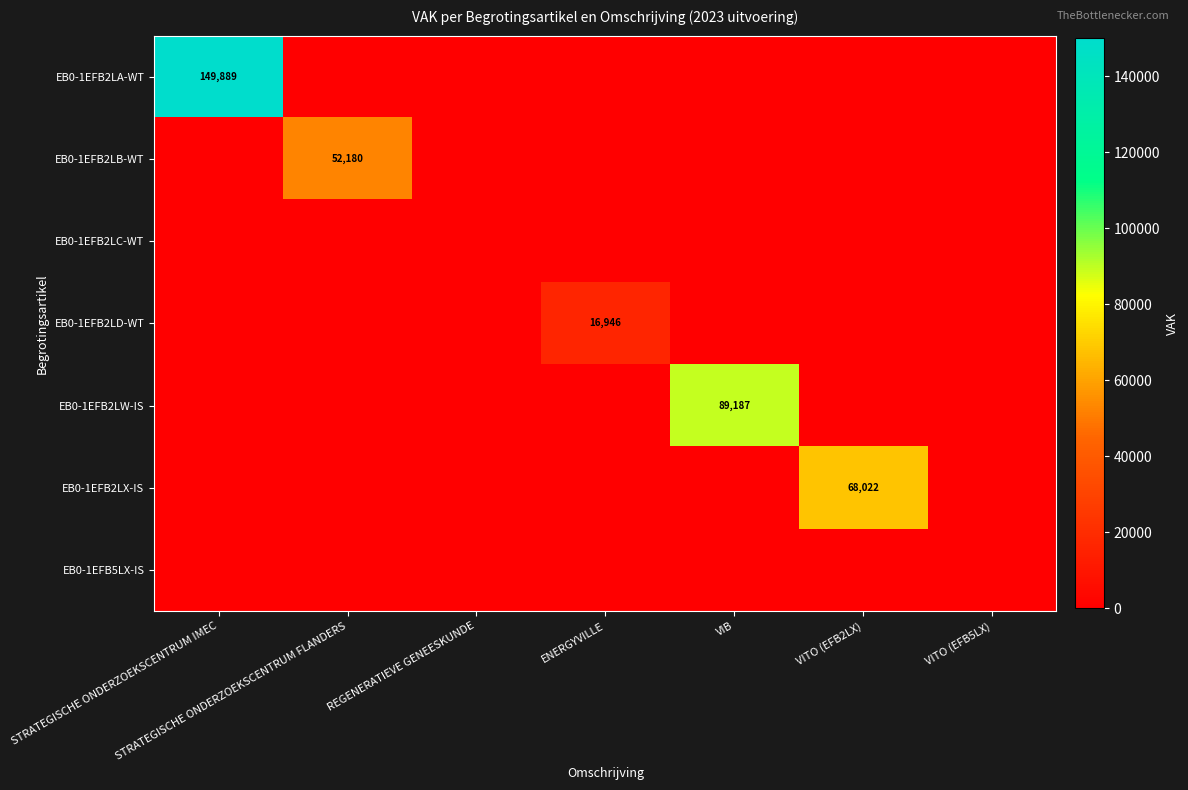

Which label corresponds to the smallest value in the chart?

STRATEGISCHE ONDERZOEKSCENTRUM FLANDERS